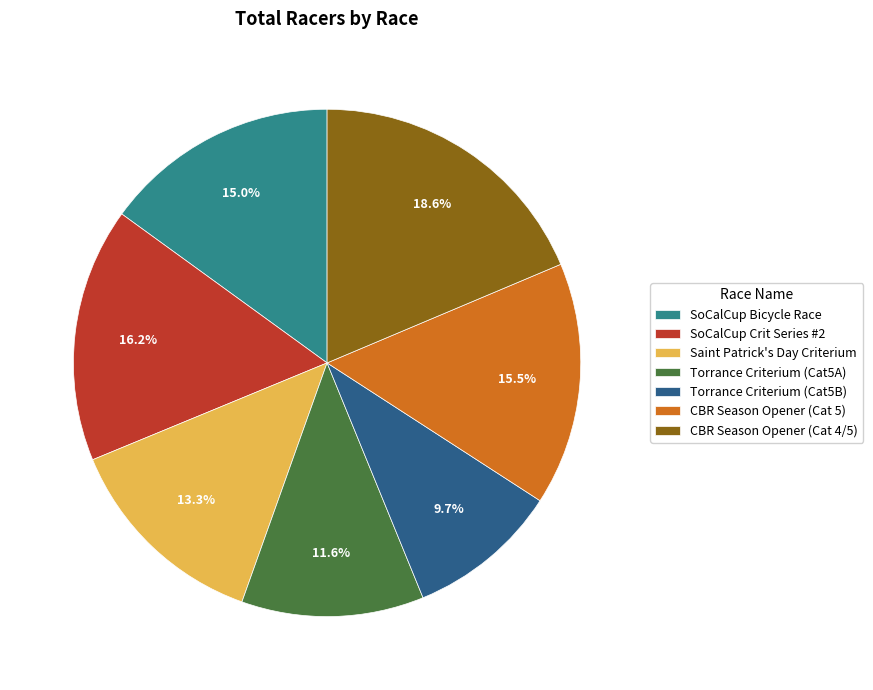

Which has a higher value, CBR Season Opener (Cat 5) or Torrance Criterium (Cat5B)?

CBR Season Opener (Cat 5)